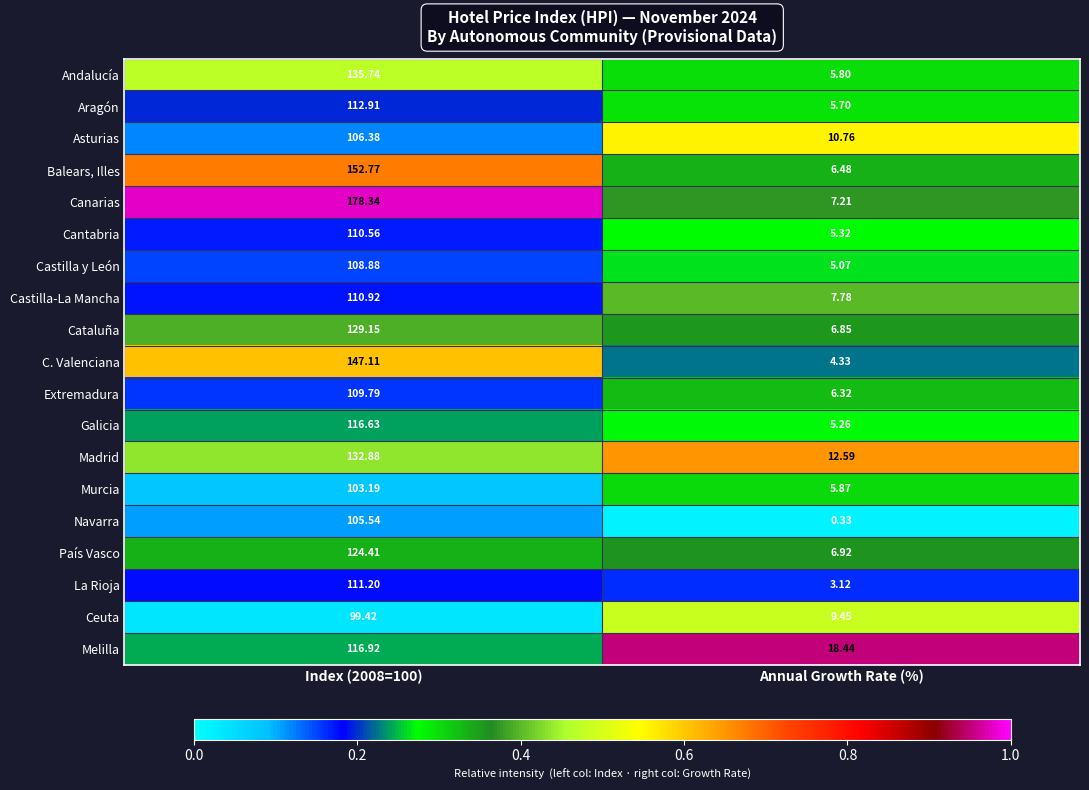

List the series in order of their peak value, lowest first.

Ceuta, Murcia, Navarra, Asturias, Castilla y León, Extremadura, Cantabria, Castilla-La Mancha, La Rioja, Aragón, Galicia, Melilla, País Vasco, Cataluña, Madrid, Andalucía, C. Valenciana, Balears, Illes, Canarias